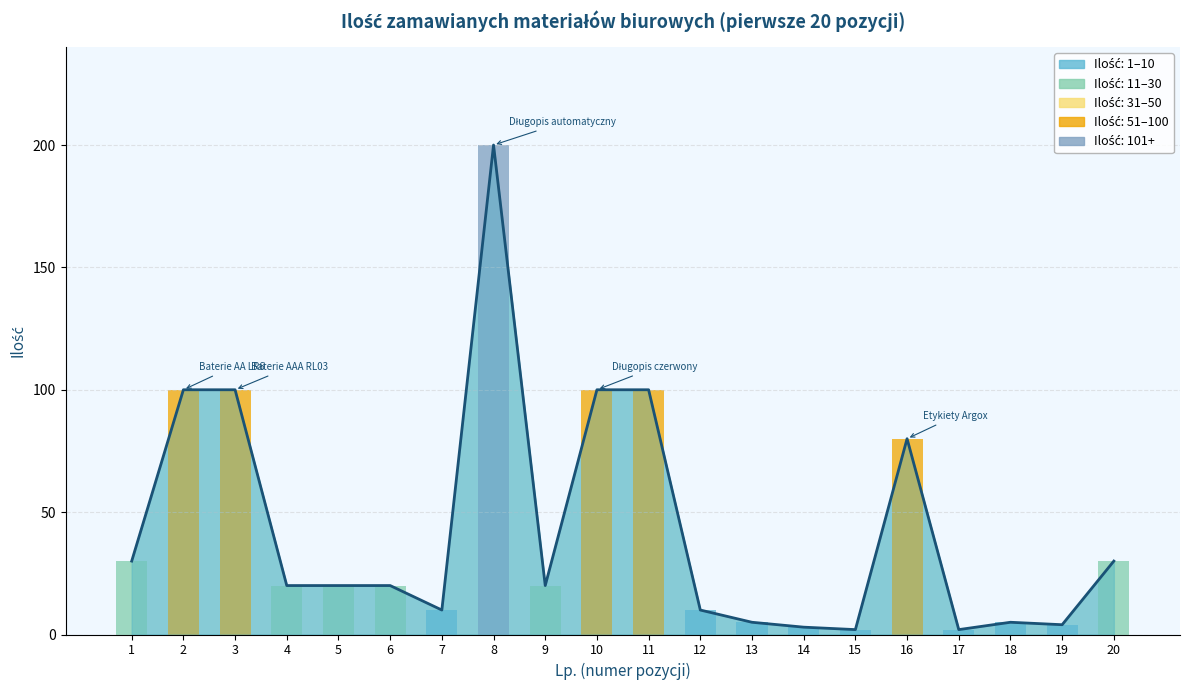

What is the difference between the second highest and second lowest values?

98